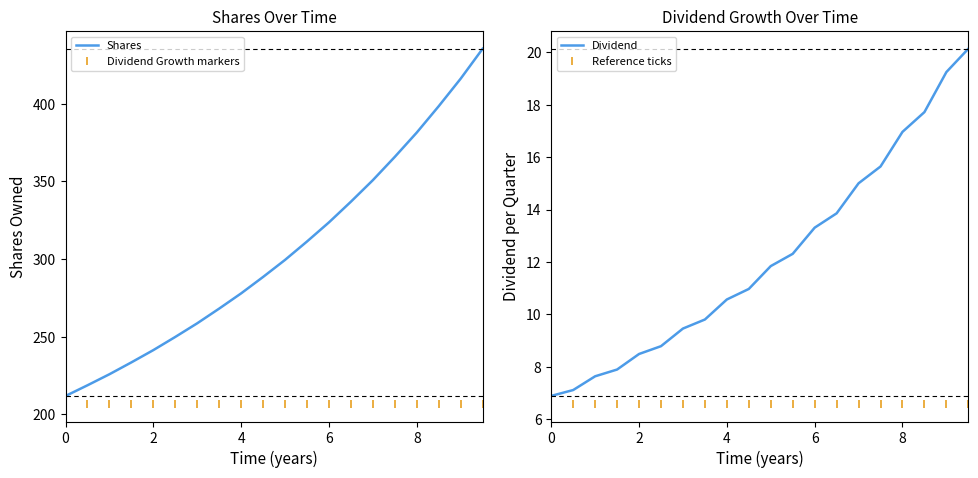

Does the chart display data point markers on the line(s)?

No